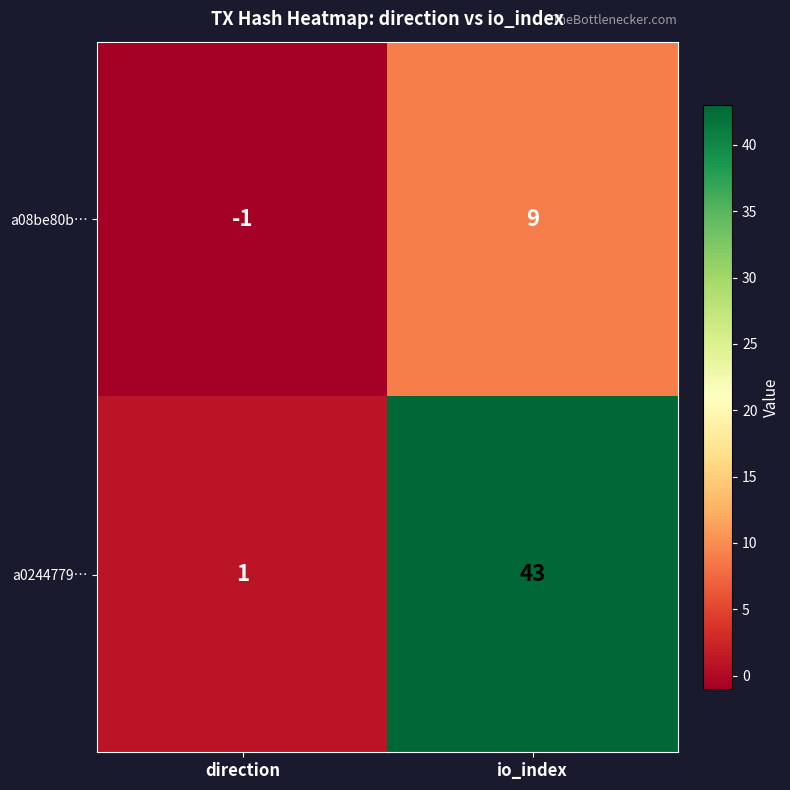

The value of a08be80b… at direction is -2. True or false?

False